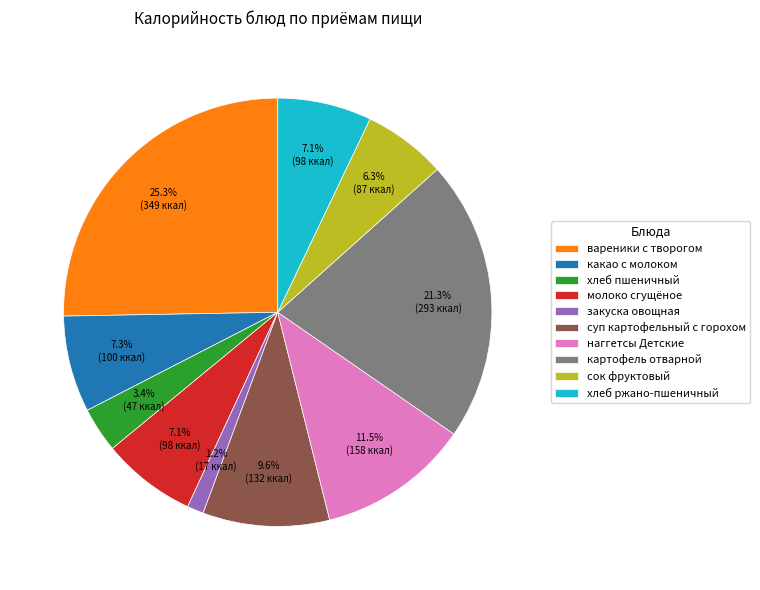

What is the smallest slice in the pie chart?

закуска овощная